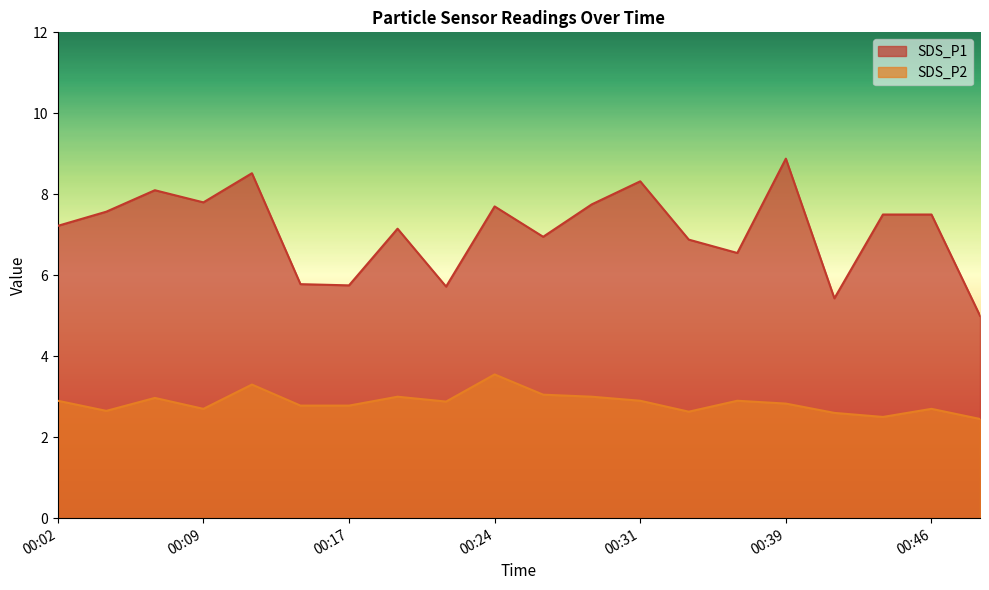

What is the difference between the second highest and second lowest values in the SDS_P2 series?

0.8